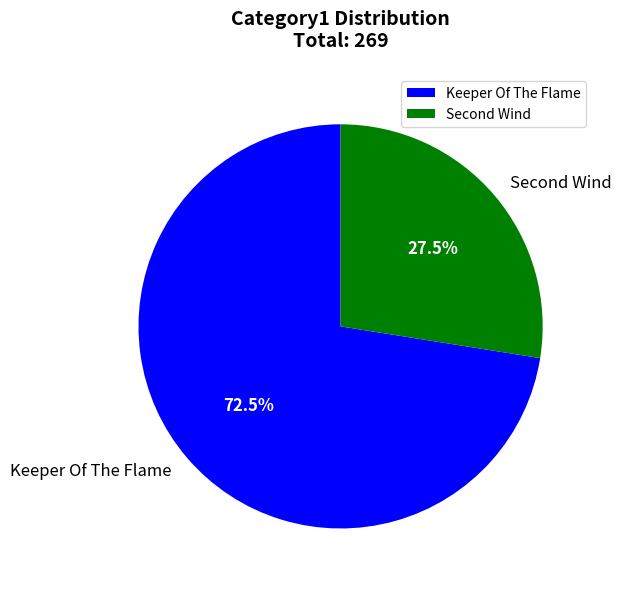

Which slice is the largest?

Keeper Of The Flame